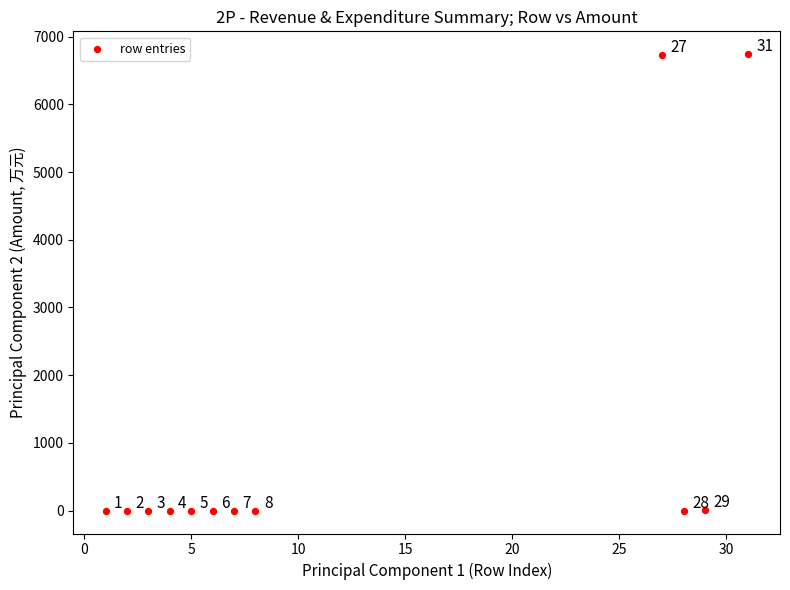

What is the range of Y values (max minus min)?

6739.8